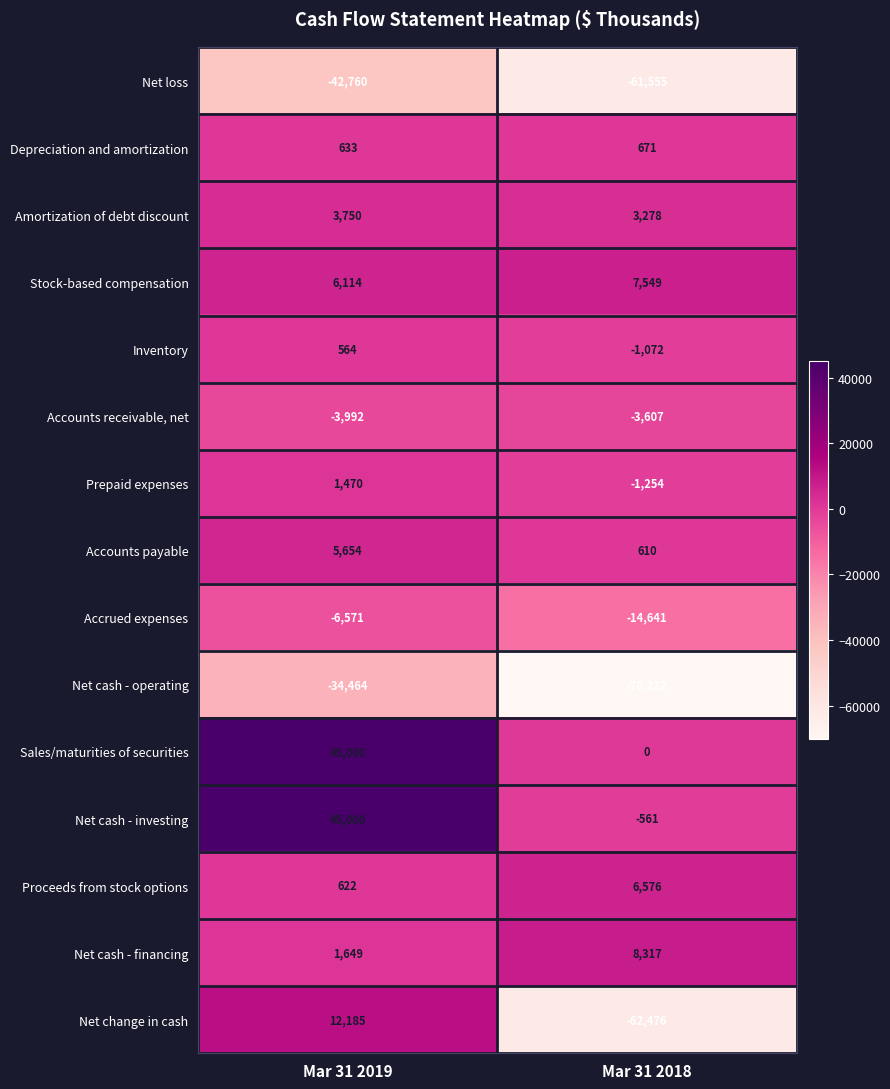

Which series has the widest spread of values?

Net change in cash